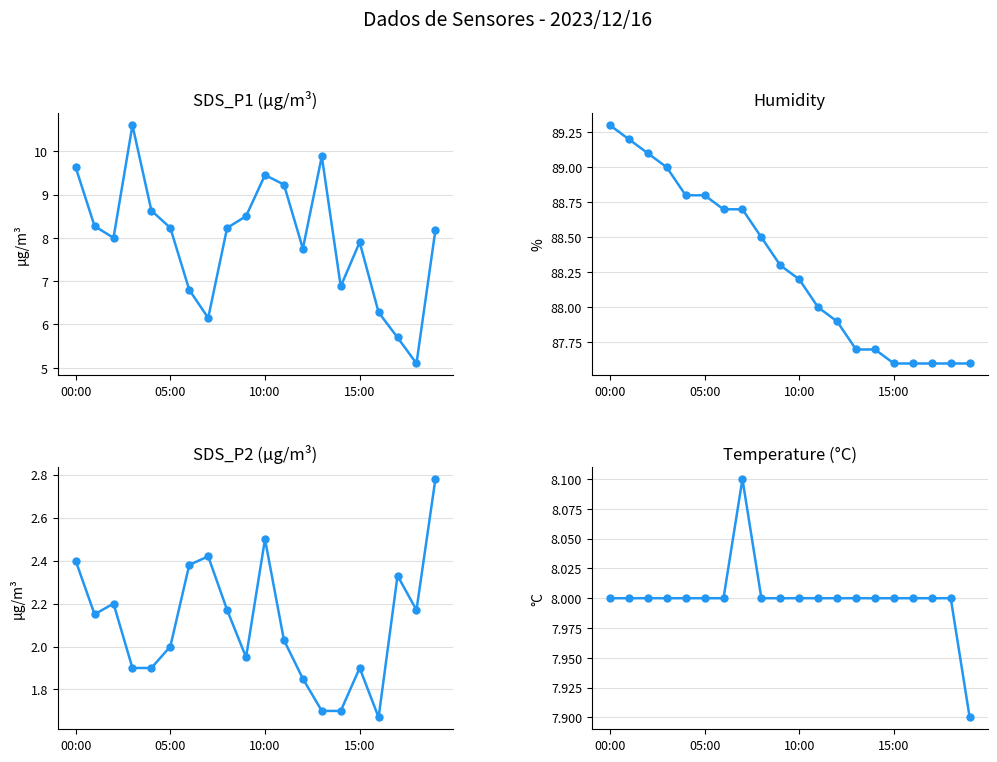

Reading left to right, transcribe all the data shown in this chart.

SDS_P1: 9.6	8.3	8.0	10.6	8.6	8.2	6.8	6.2	8.2	8.5	9.4	9.2	7.8	9.9	6.9	7.9	6.3	5.7	5.1	8.2
Humidity: 89.3	89.2	89.1	89.0	88.8	88.8	88.7	88.7	88.5	88.3	88.2	88.0	87.9	87.7	87.7	87.6	87.6	87.6	87.6	87.6
SDS_P2: 2.4	2.1	2.2	1.9	1.9	2.0	2.4	2.4	2.2	1.9	2.5	2.0	1.9	1.7	1.7	1.9	1.7	2.3	2.2	2.8
Temp: 8.0	8.0	8.0	8.0	8.0	8.0	8.0	8.1	8.0	8.0	8.0	8.0	8.0	8.0	8.0	8.0	8.0	8.0	8.0	7.9